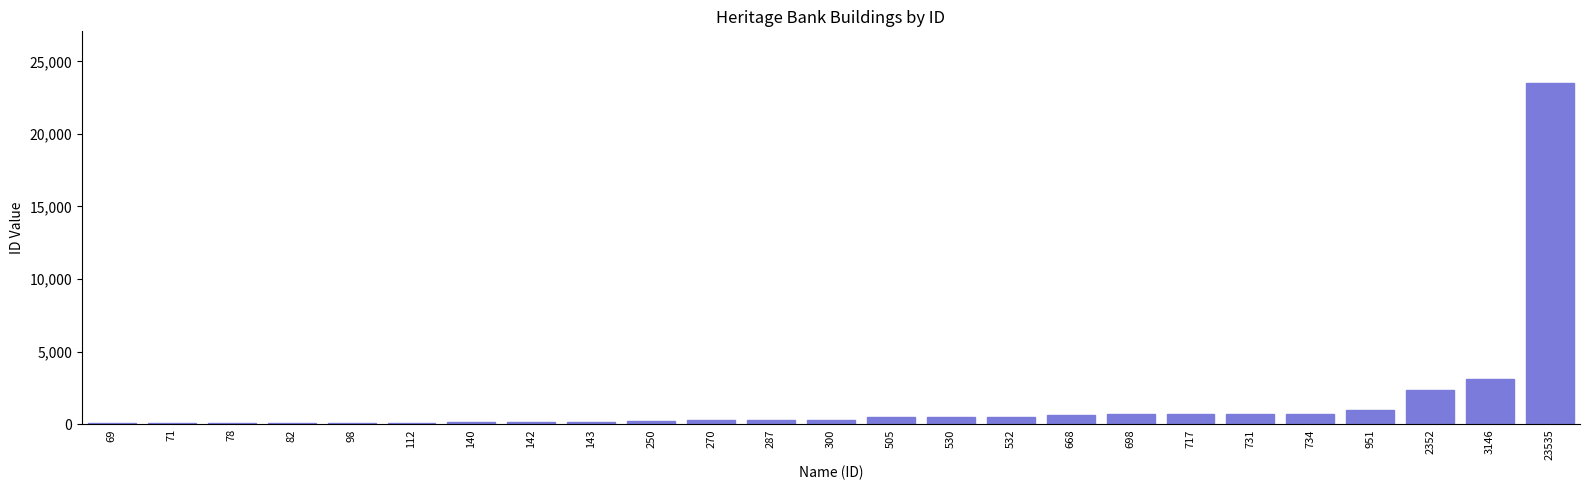

At which category does the chart reach its peak across all series?

23535